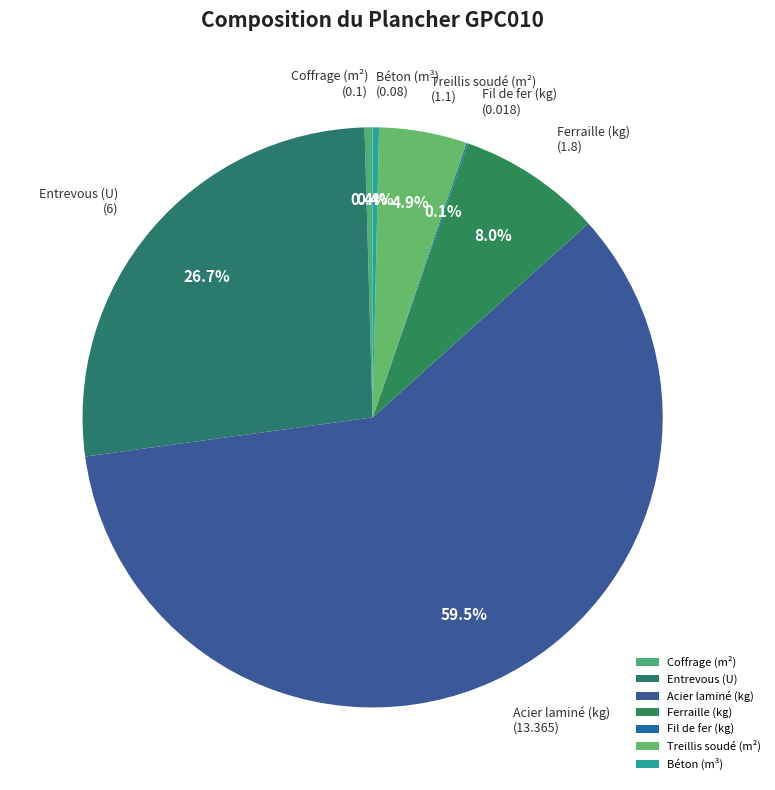

Does Acier laminé (kg) represent more than half of the total?

Yes